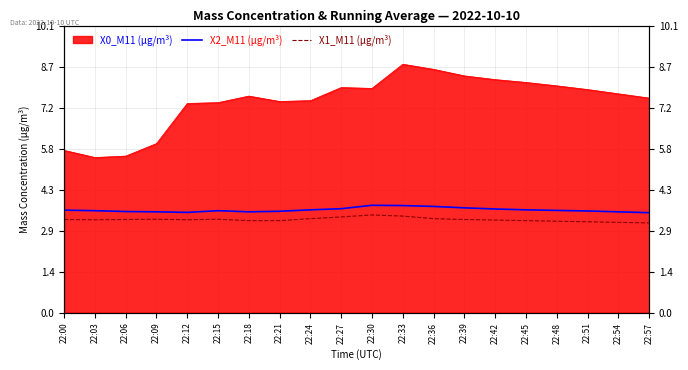

Is the value of X1_M11 (μg/m³) at 22:18 greater than the value of X2_M11 (μg/m³) at 22:54?

No